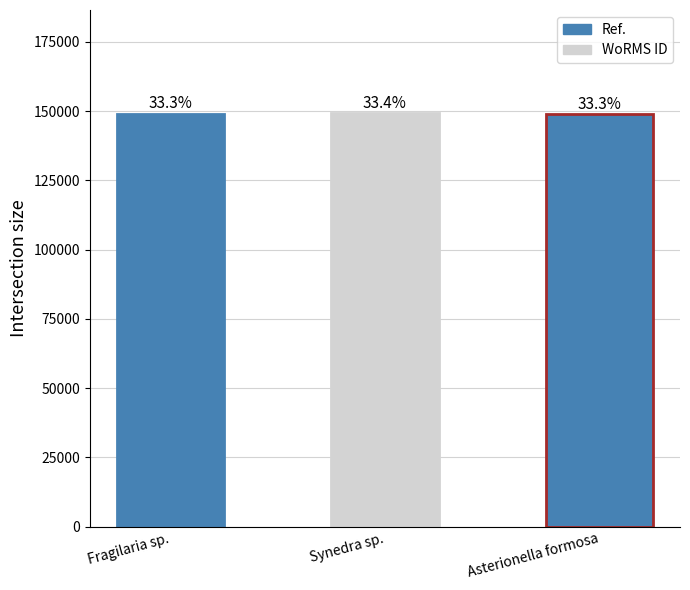

What is the sum of the values at Fragilaria sp. and Synedra sp.?

298214